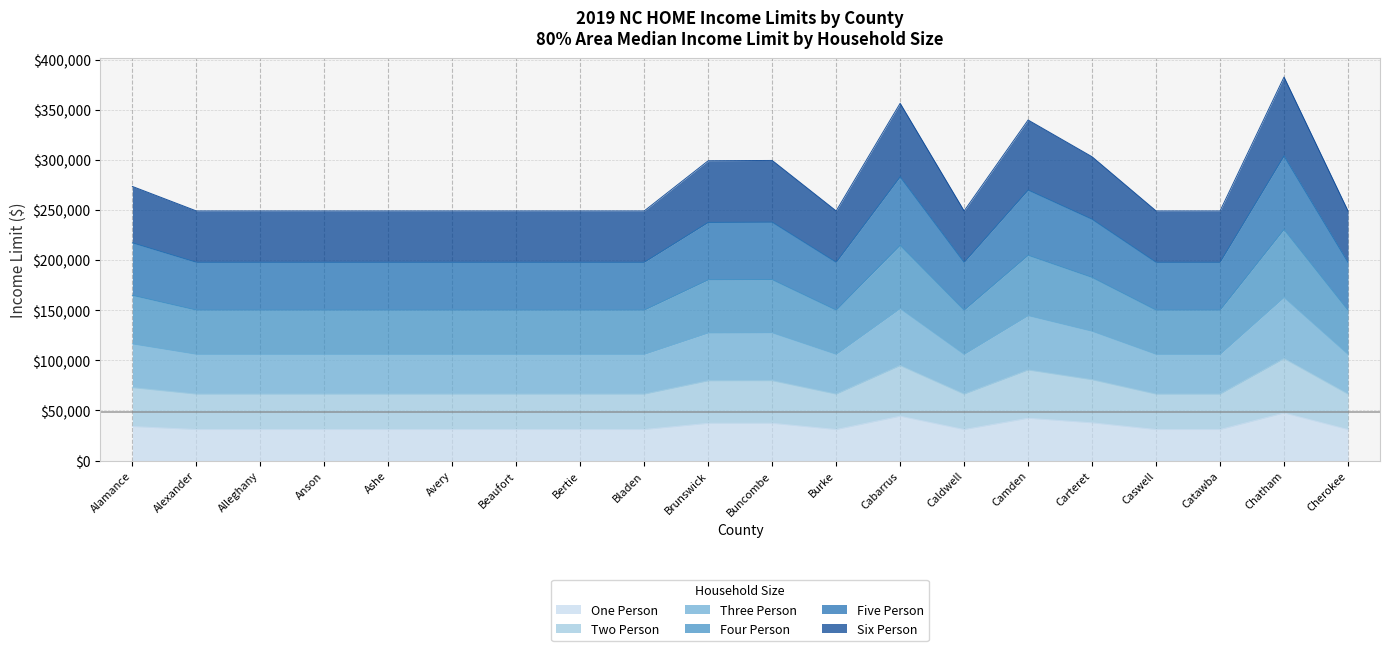

What is the total value across all series at Caswell?

249150